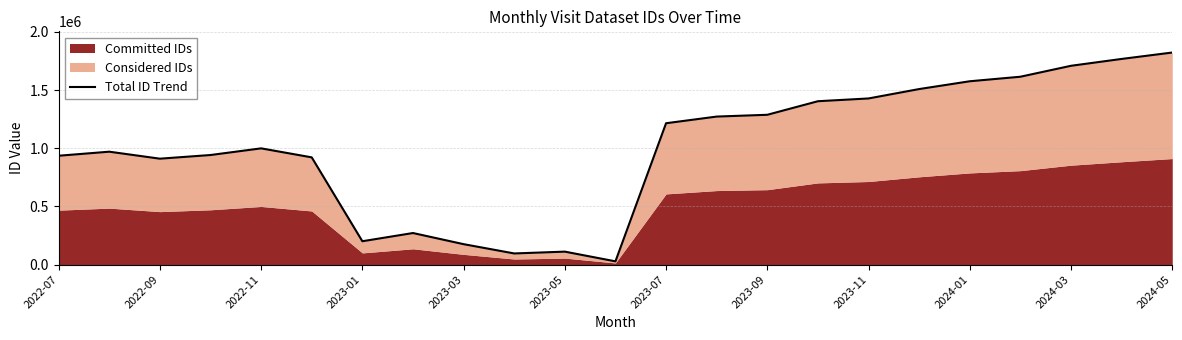

Where does the data first go above 998701?

2023-07